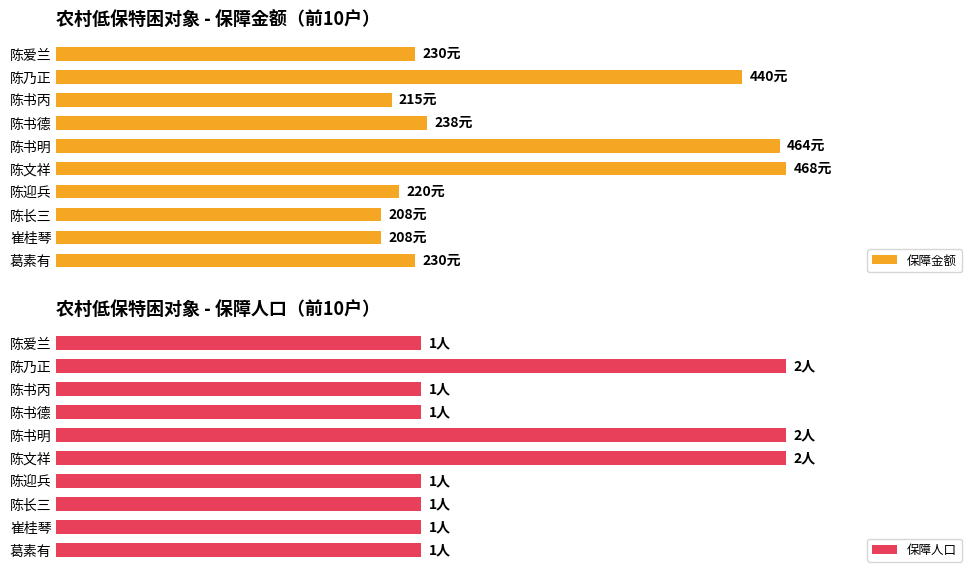

How many distinct data groups are displayed?

2